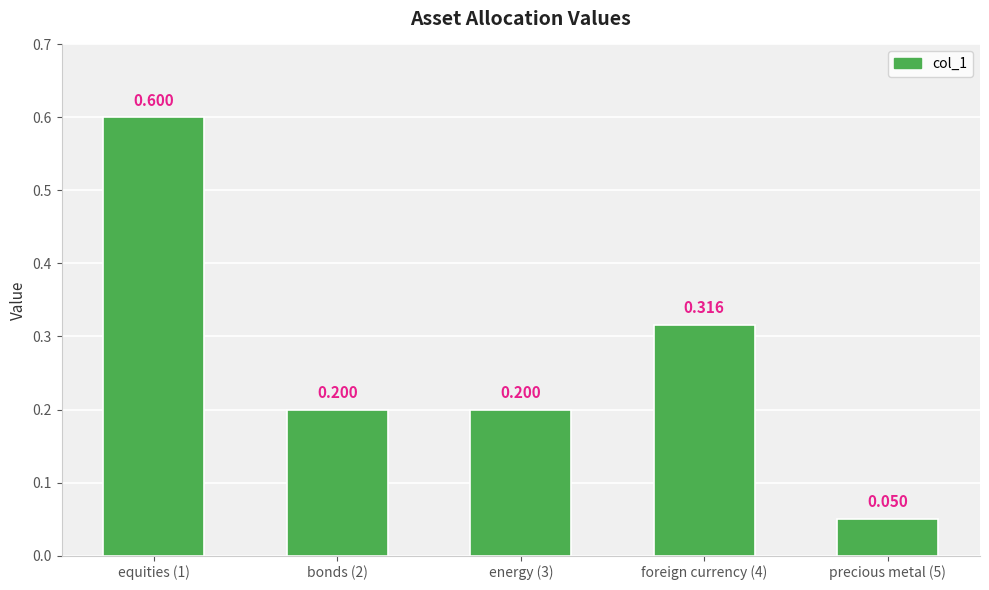

What is the label of the 4th bar from the left?

foreign currency (4)